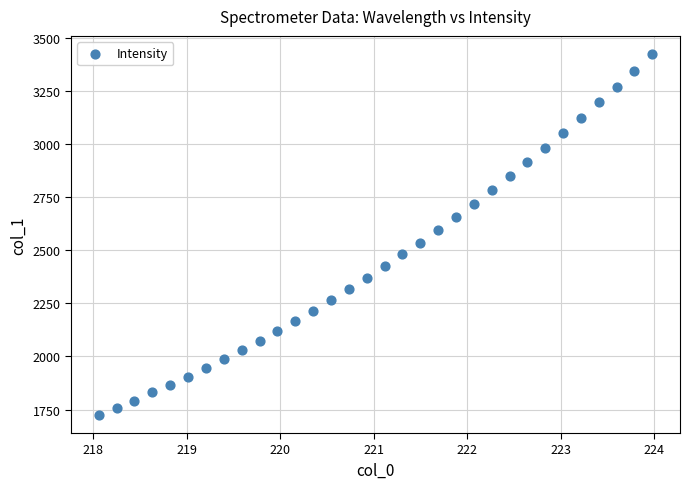

What is the range of X values (max minus min)?

5.9